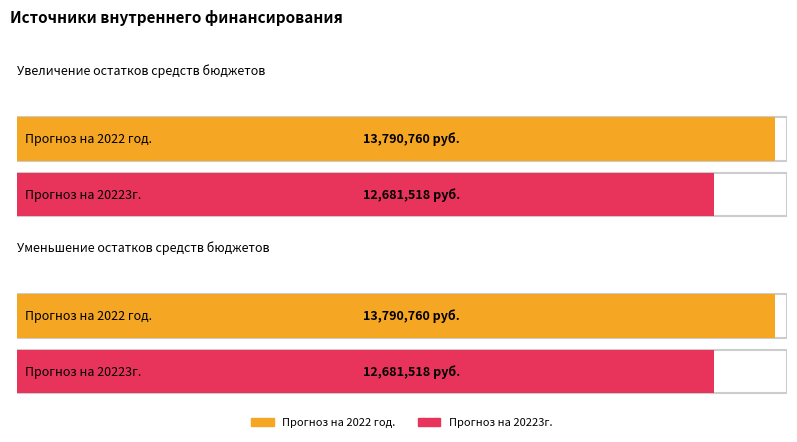

Reading left to right, transcribe all the data shown in this chart.

Прогноз на 2022 год.: -13790760	13790760
Прогноз на 20223г.: -12681518	12681518